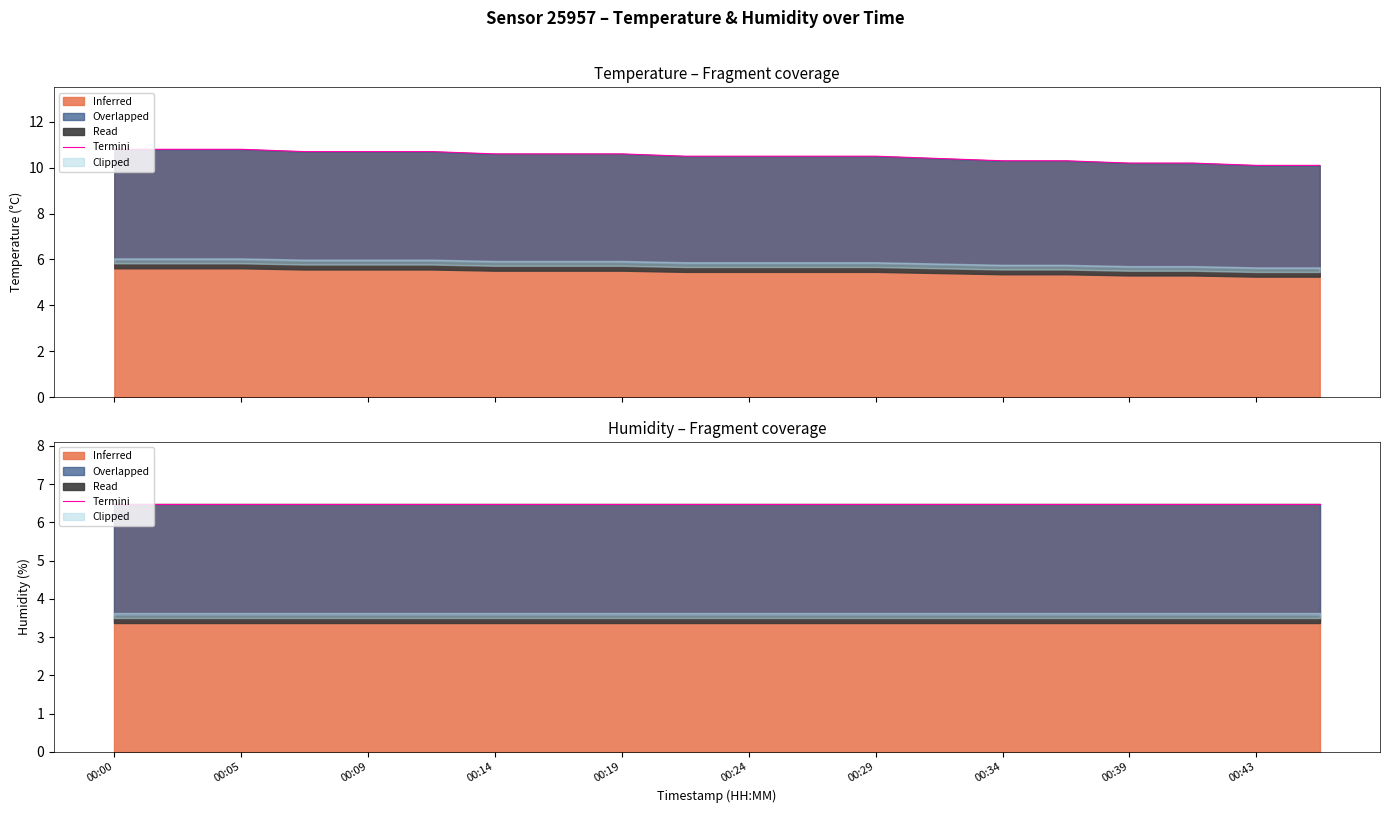

List the labels in order of value, largest first.

00:00, 00:02, 00:05, 00:07, 00:09, 00:12, 00:14, 00:17, 00:19, 00:21, 00:24, 00:26, 00:29, 00:31, 00:34, 00:36, 00:39, 00:41, 00:43, 00:46